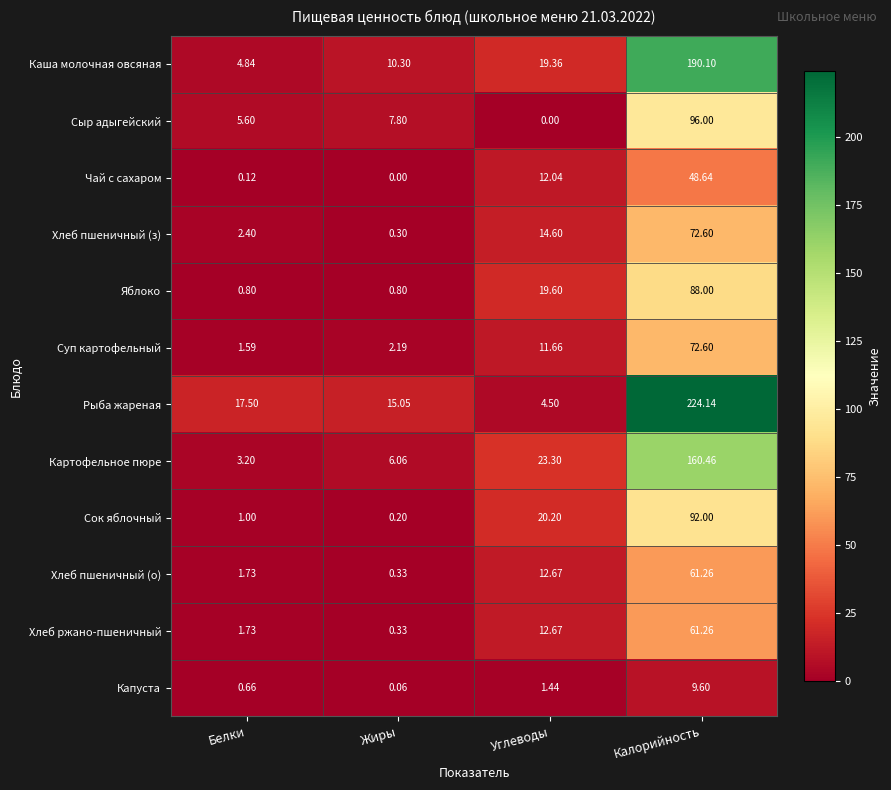

At which label does Каша молочная овсяная first exceed 19?

Углеводы